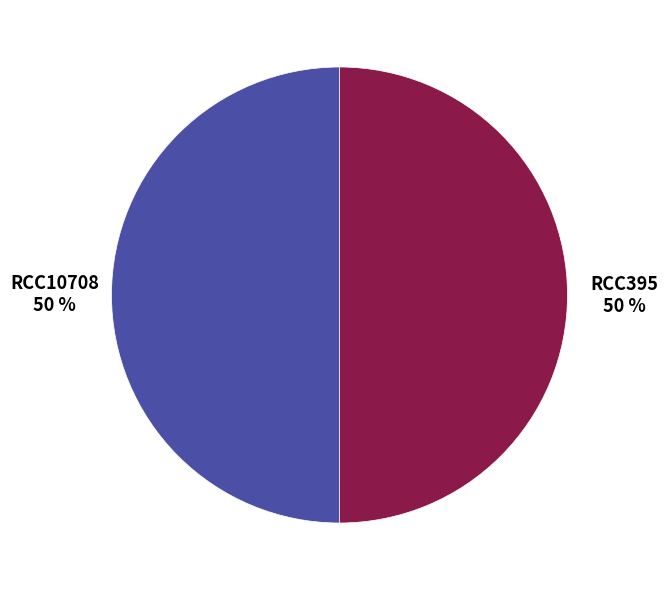

To the nearest percent, what is the average slice percentage?

50%